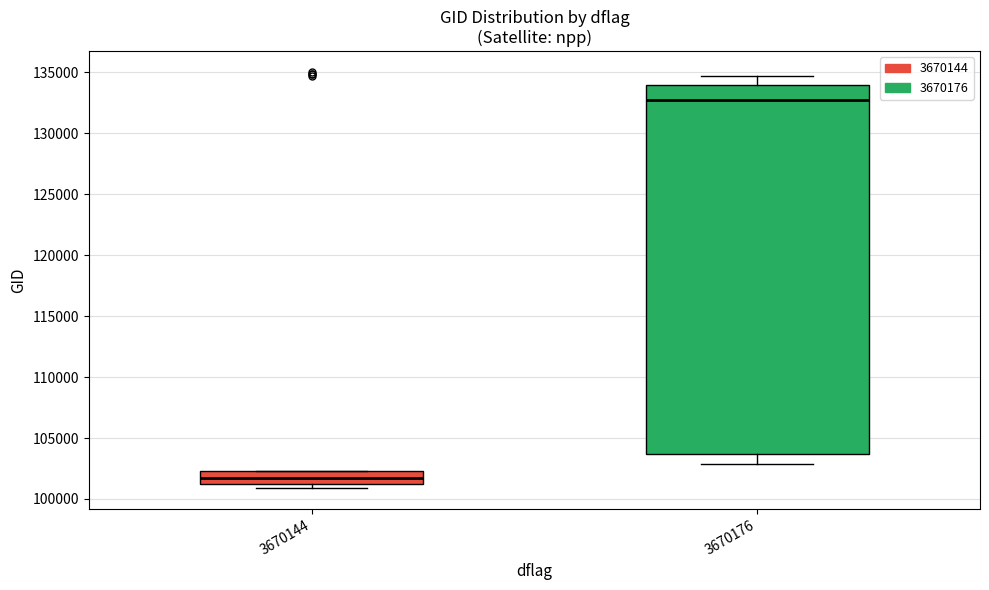

Which box's median line is the lowest?

3670144